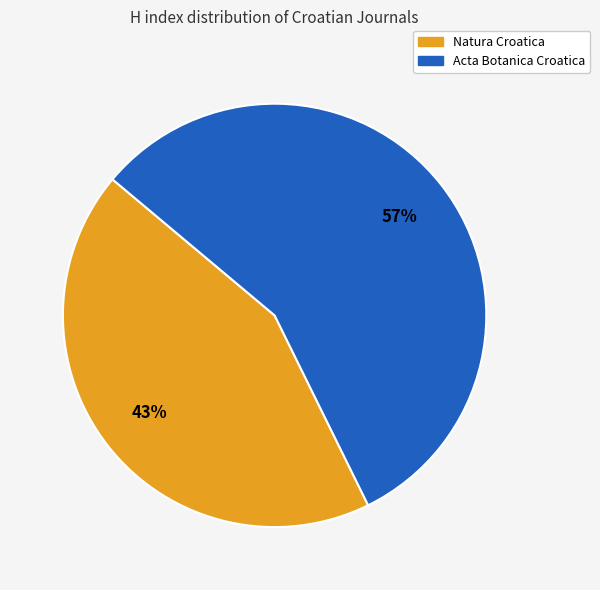

Count the number of slices in the pie.

2